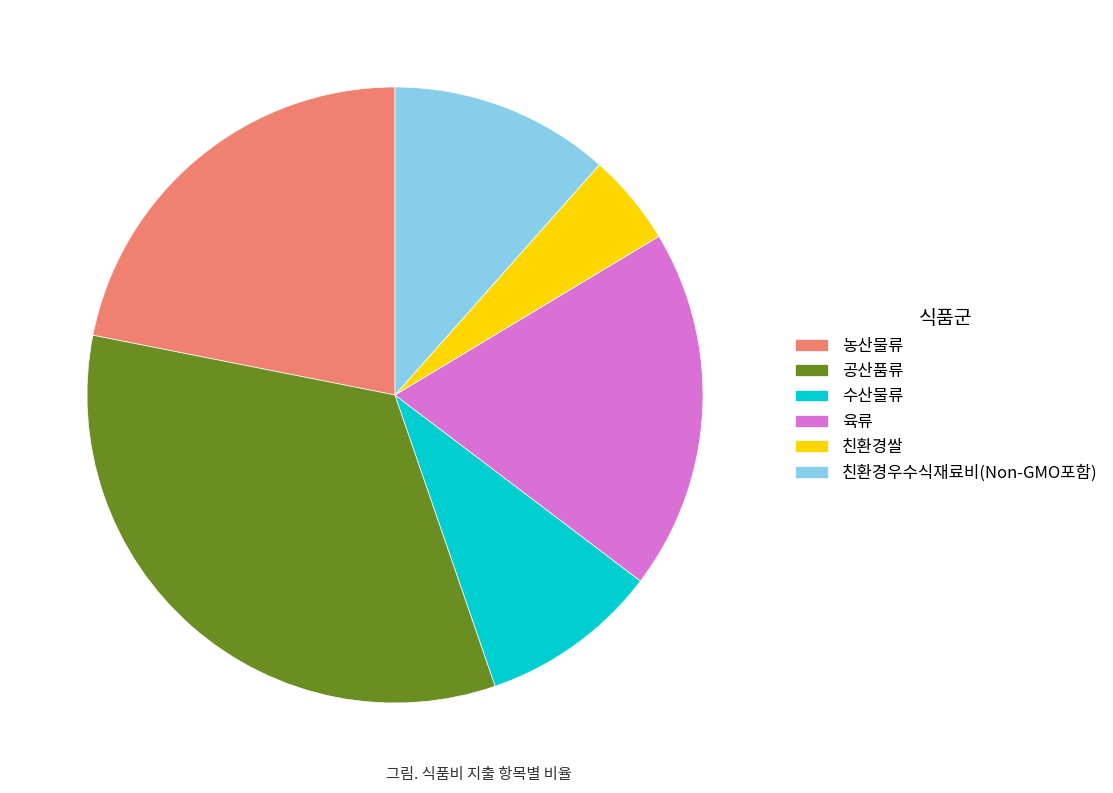

Does any single category account for the majority?

No